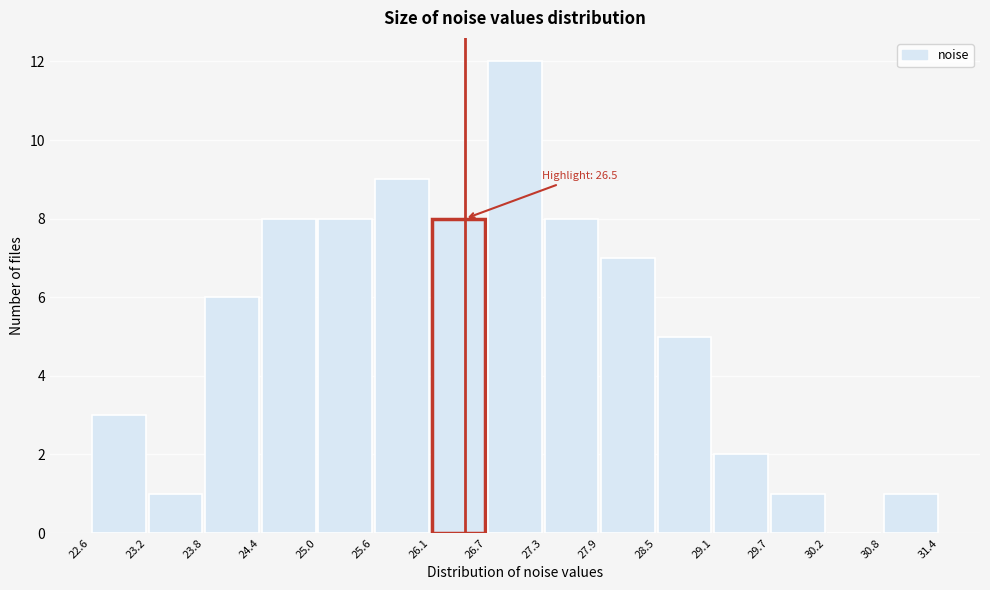

Over which range of the x-axis is the bar tallest?

26.7 to 27.3